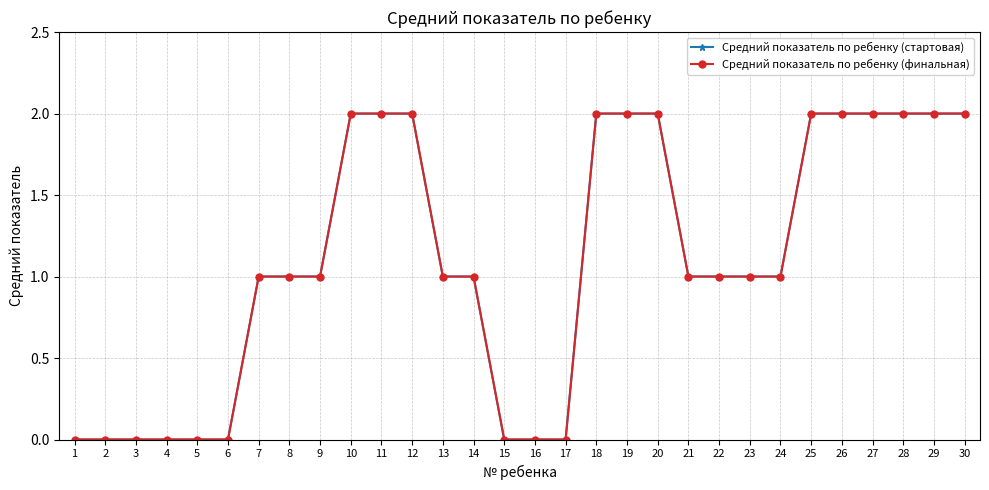

What is the value of the Средний показатель по ребенку (стартовая) point at the 9th from the left?

1